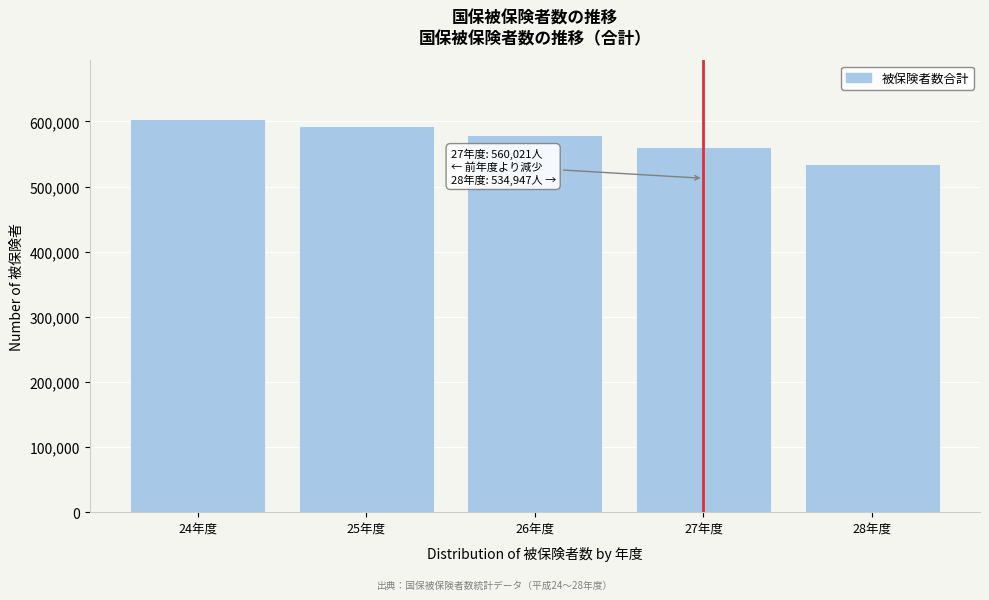

Reading right to left, transcribe all the data shown in this chart.

28年度=534947	27年度=560021	26年度=578823	25年度=593503	24年度=603121